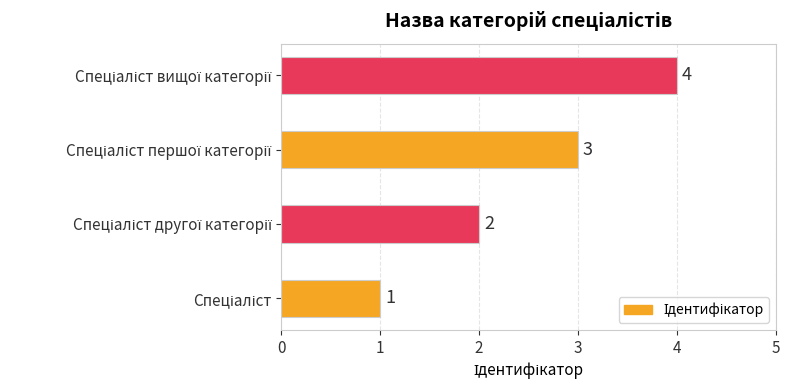

What is the greatest value displayed?

4